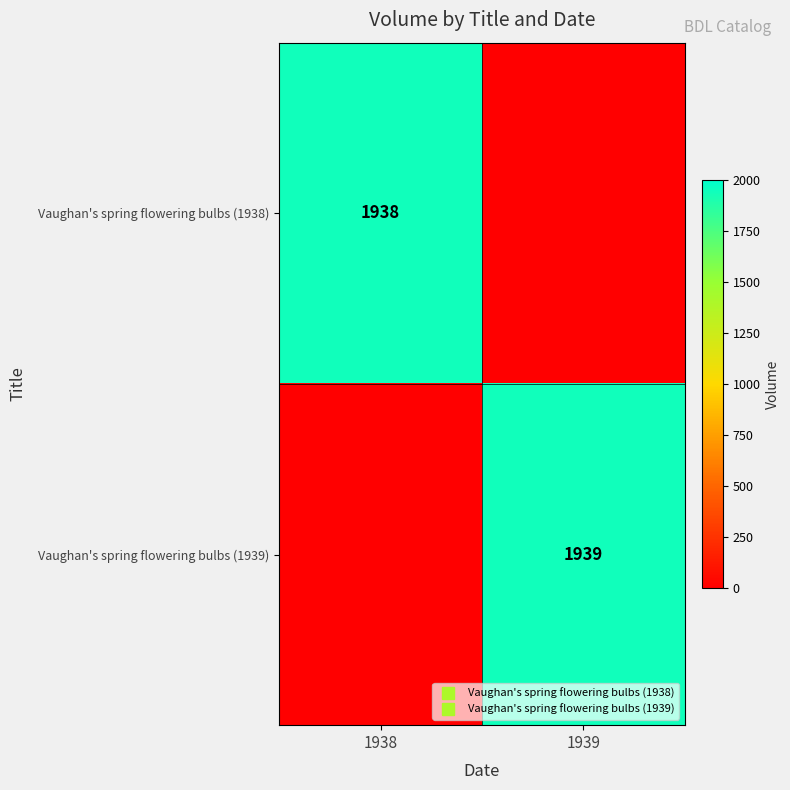

What is the sum of all Vaughan's spring flowering bulbs (1938) values?

1938